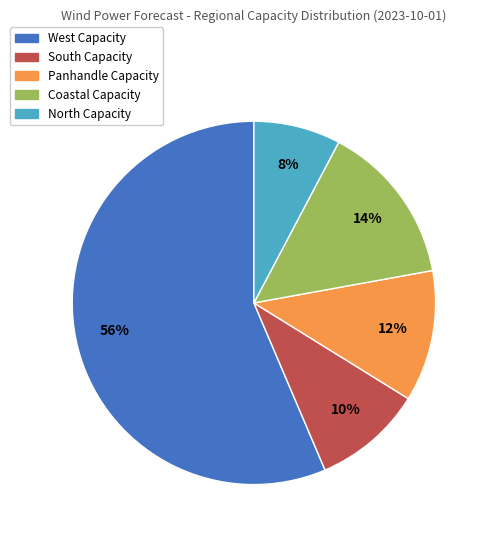

To the nearest percent, what portion does West Capacity represent?

56%